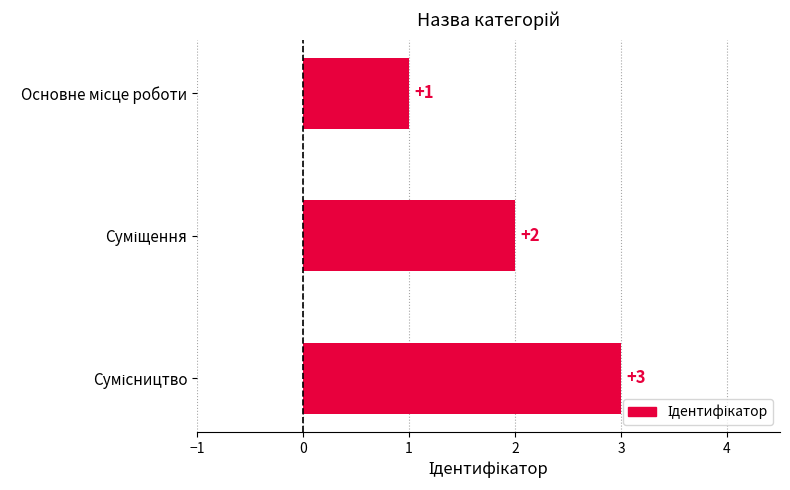

Count the values in the range 1 to 3.

3